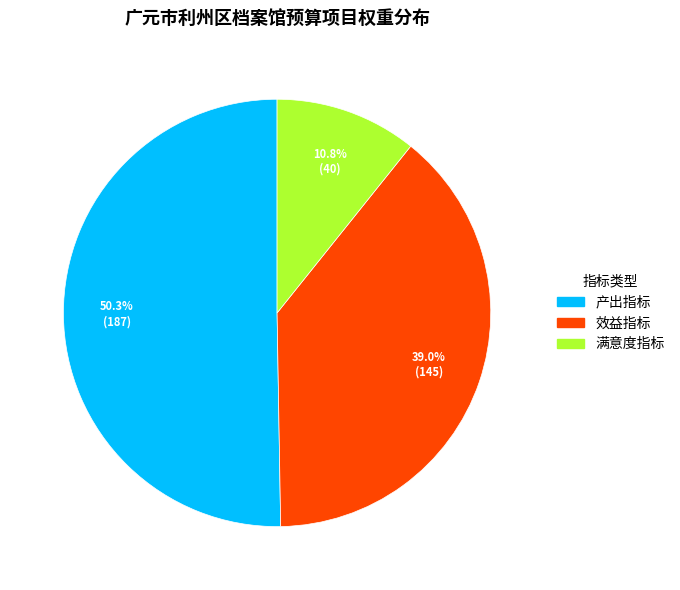

Combined, do 满意度指标 and 产出指标 account for over 50%?

Yes